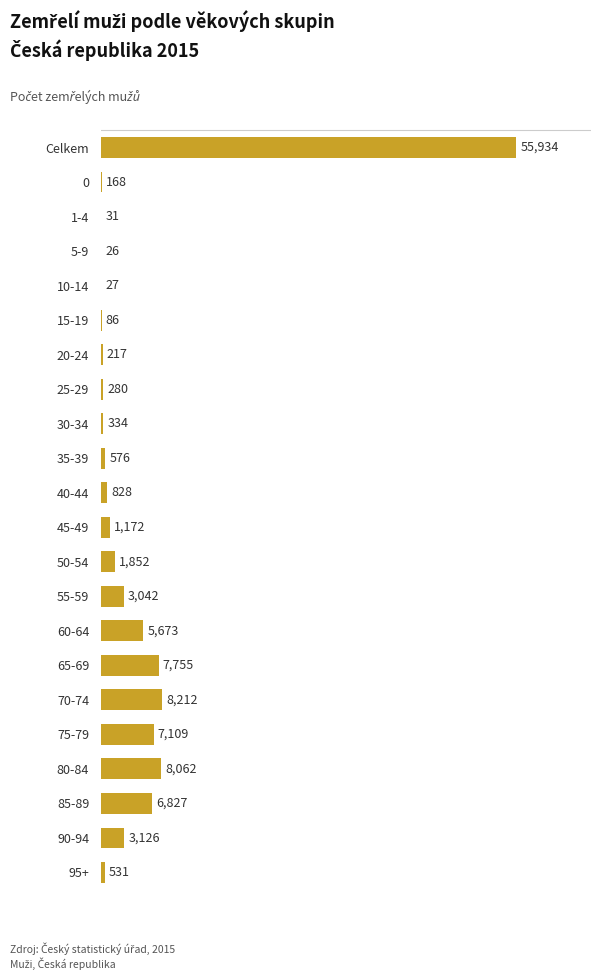

What is the average value?

5085